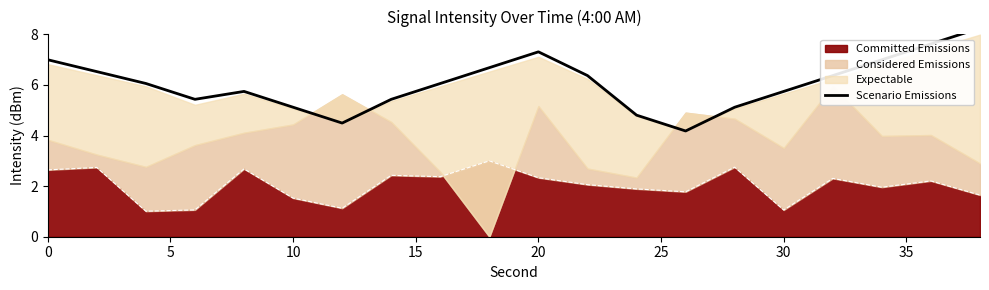

What is the average value?

6.1